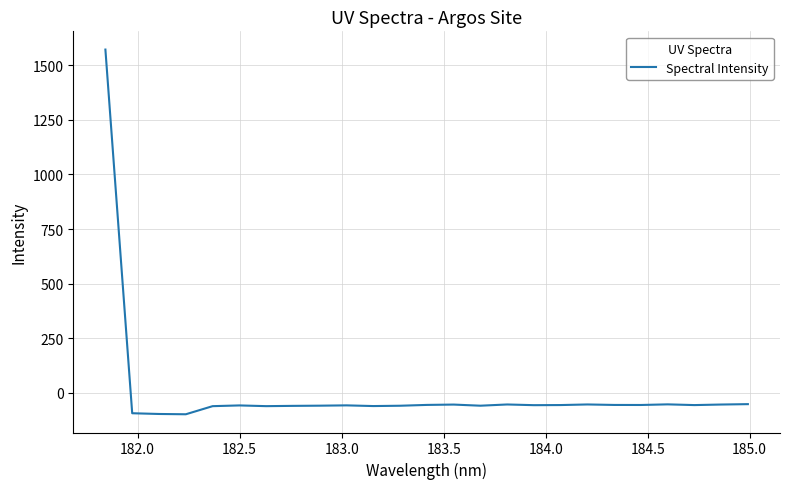

What is the minimum value shown in the chart?

-98.2